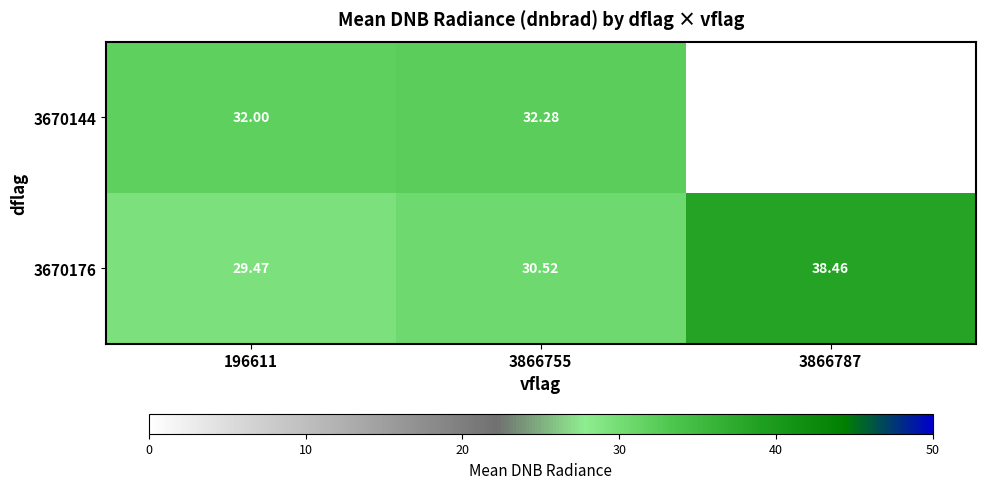

True or false: 3670144 has a value of 32.0 at 196611.

True